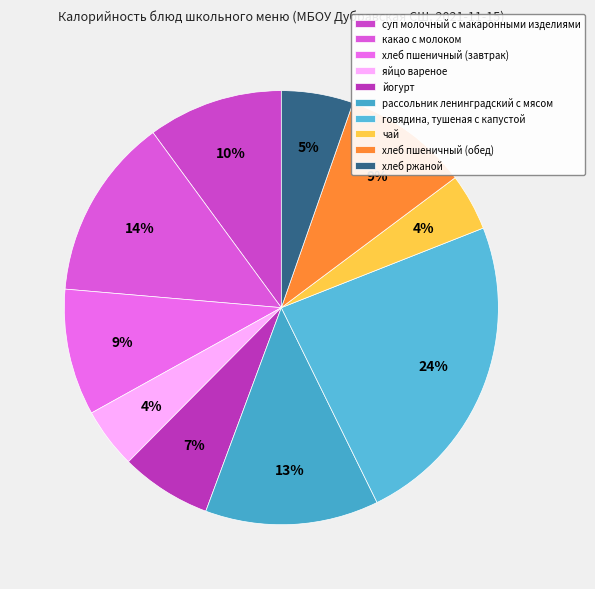

Is it true that хлеб ржаной is 5% of the pie?

True